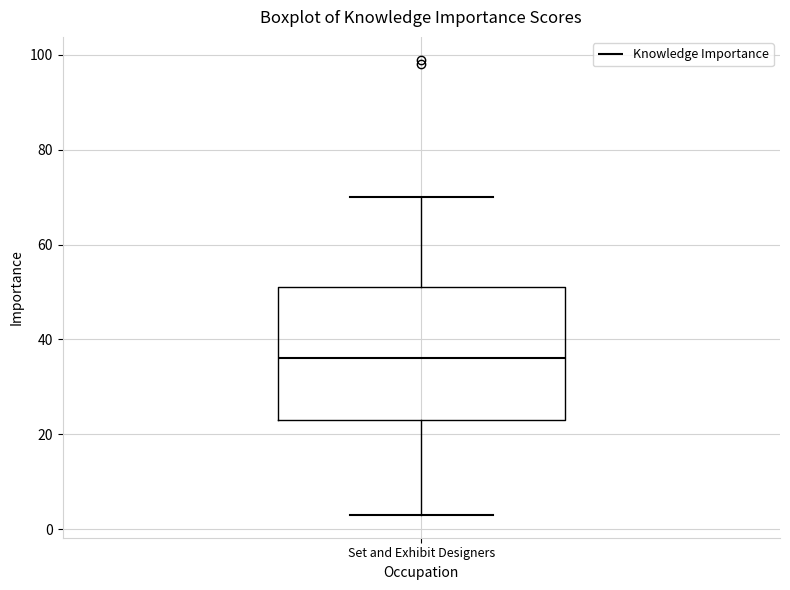

Read this box plot against the y-axis: the position of the median line, the range covered by the box, and the ends of both whiskers. The values are not printed on the chart, so give them approximately, as read against the axis.

median 36, box 24 to 52, whiskers 4 to 70